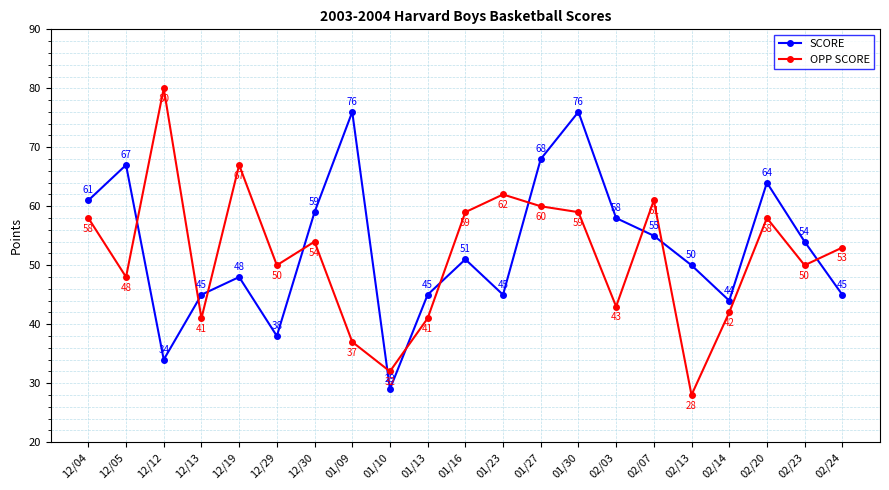

What position from the right is 01/30?

8